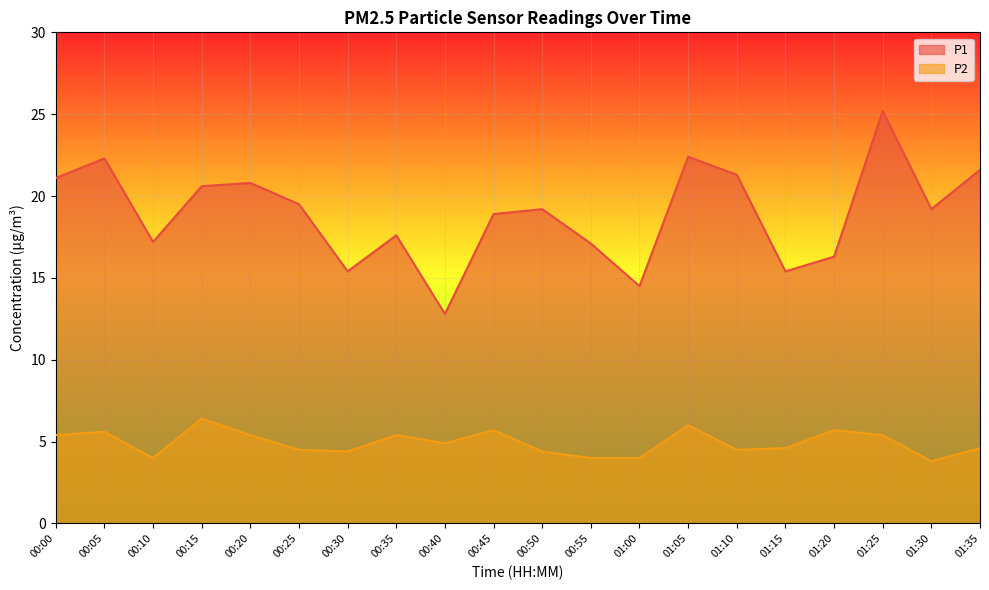

True or false: P2 and P1 intersect in this chart.

False